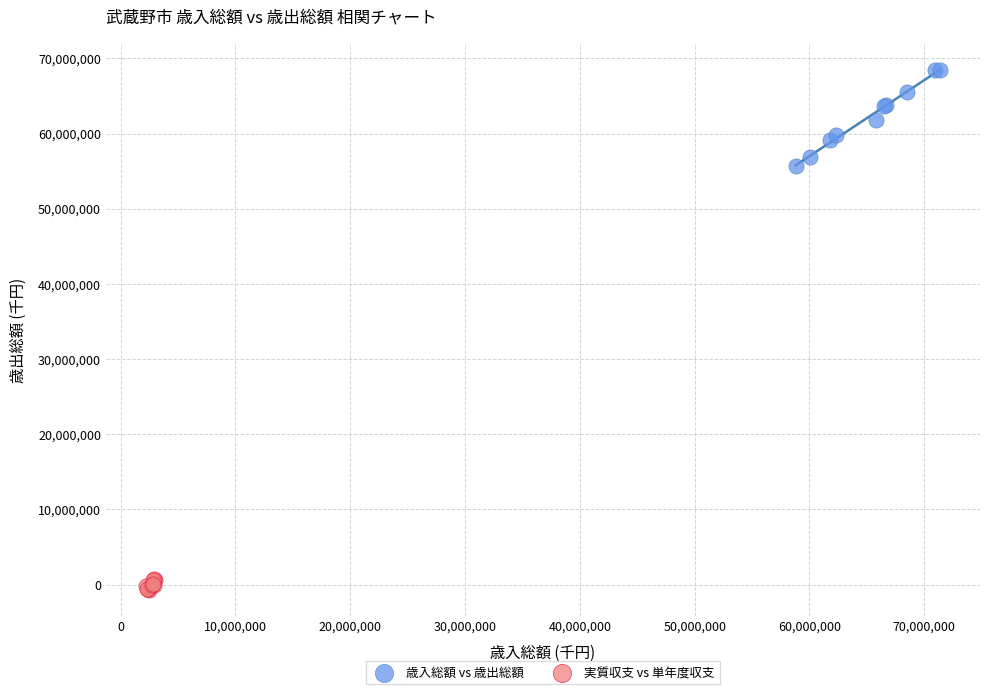

Which series contains the lowest Y value?

実質収支 vs 単年度収支